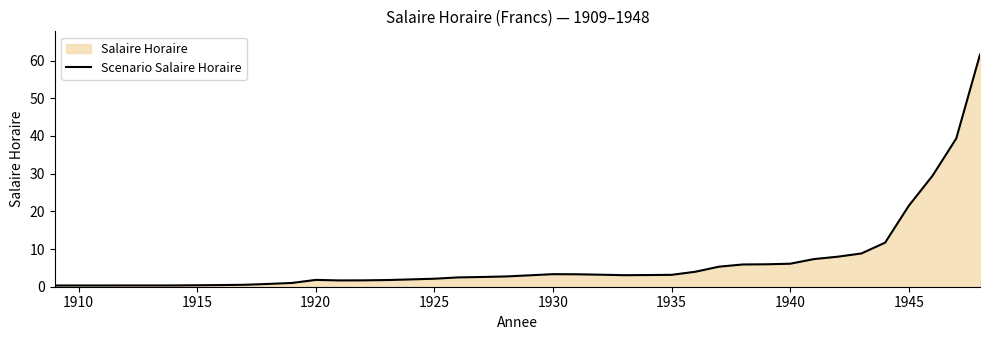

The chart shows a value of 3.3 at 1930. True or false?

True